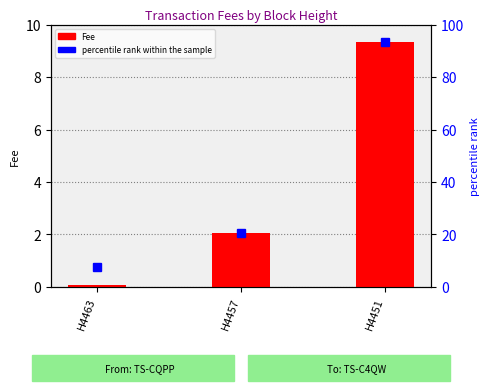

Where does the percentile rank within the sample series first go above 20?

H4457